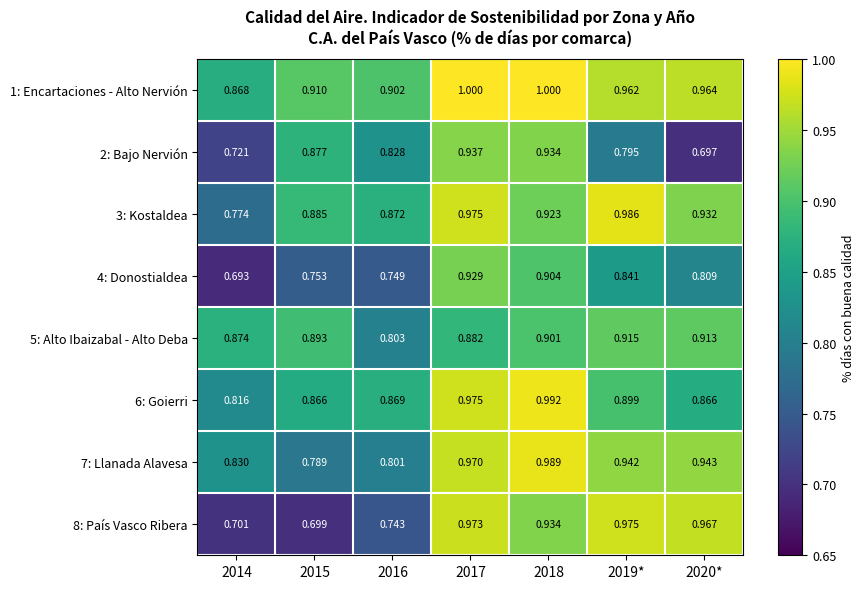

Is the value of 2: Bajo Nervión at 2016 greater than the value of 4: Donostialdea at 2015?

Yes